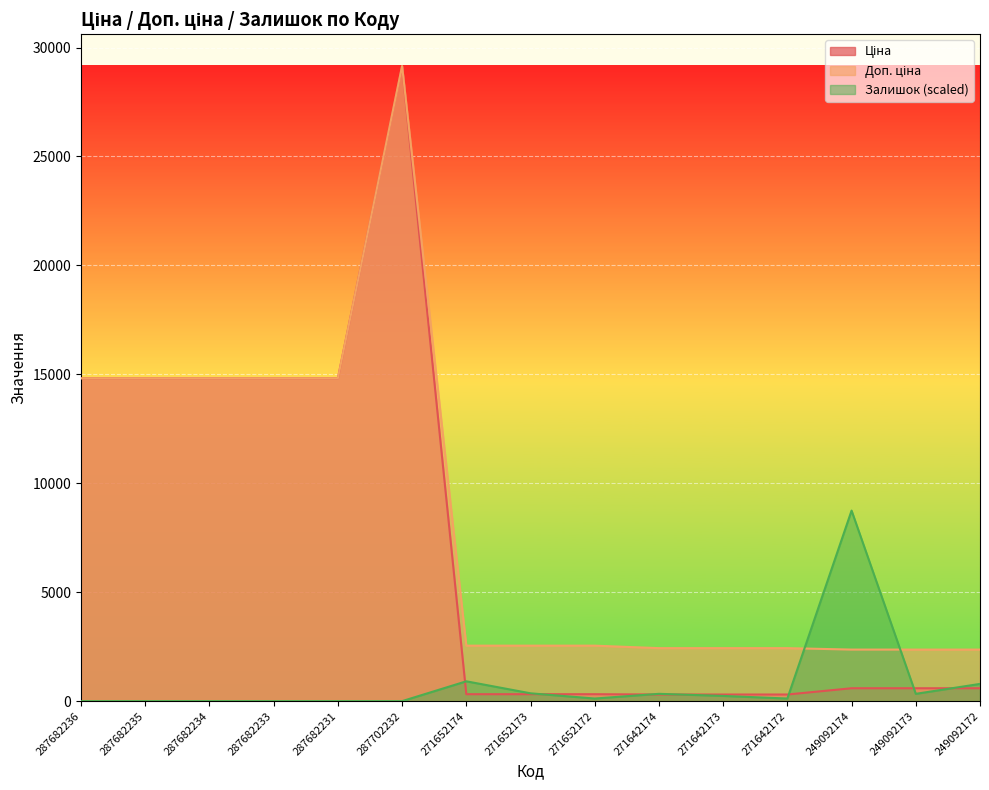

Where is the first local minimum for Залишок?

271652172